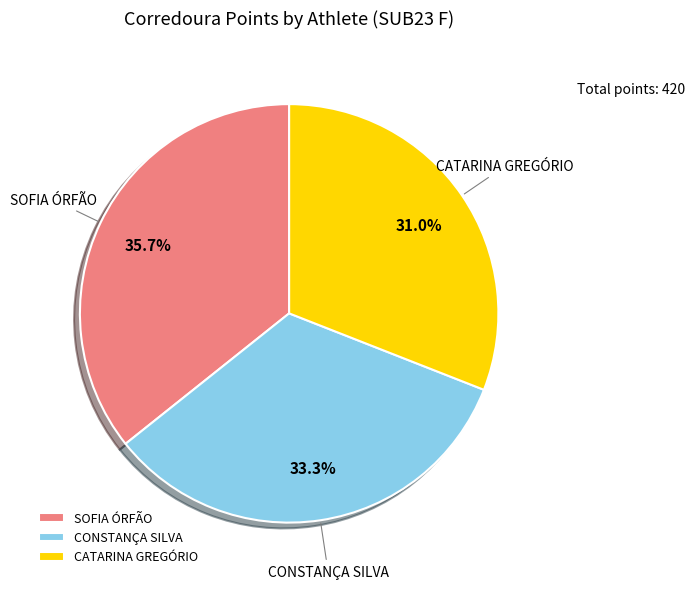

True or false: CONSTANÇA SILVA accounts for 47% of the total.

False